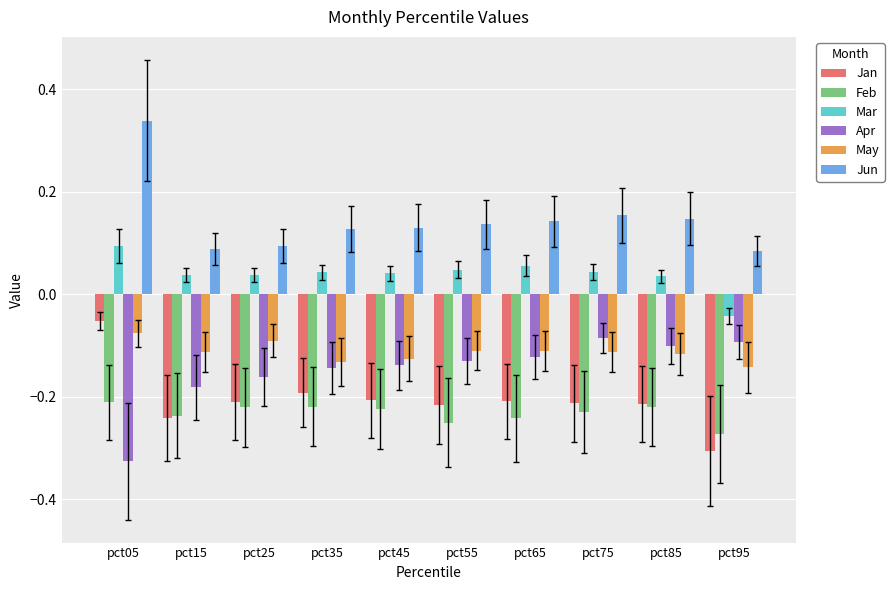

At which label does Feb reach its minimum?

pct95